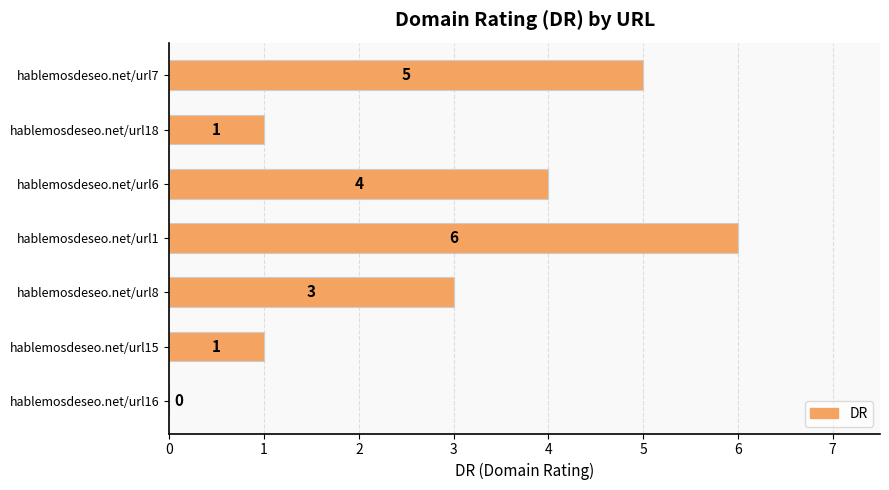

At which label is the value closest to 3?

hablemosdeseo.net/url8